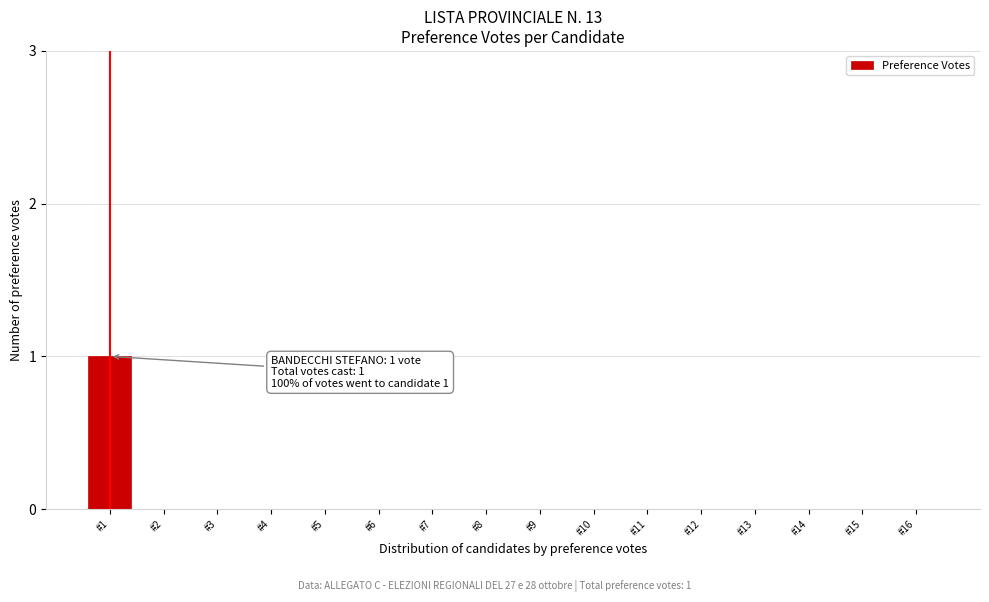

Reading right to left, list all the values displayed in this chart.

#16=0	#15=0	#14=0	#13=0	#12=0	#11=0	#10=0	#9=0	#8=0	#7=0	#6=0	#5=0	#4=0	#3=0	#2=0	#1=1